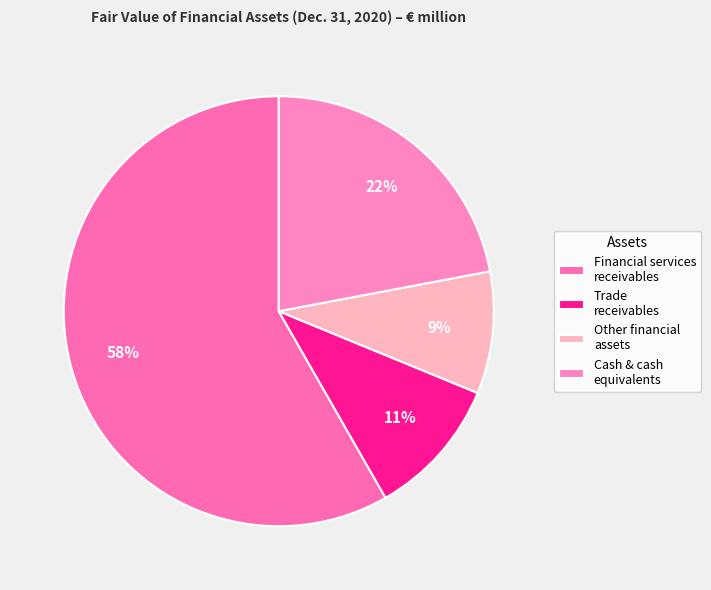

Count the number of slices in the pie.

4